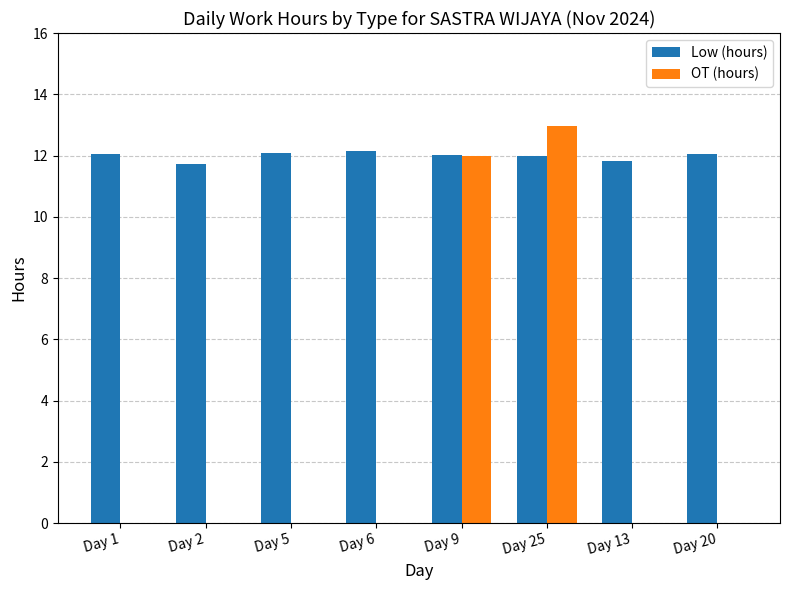

The value of Low (hours) at Day 20 is 17.4. True or false?

False